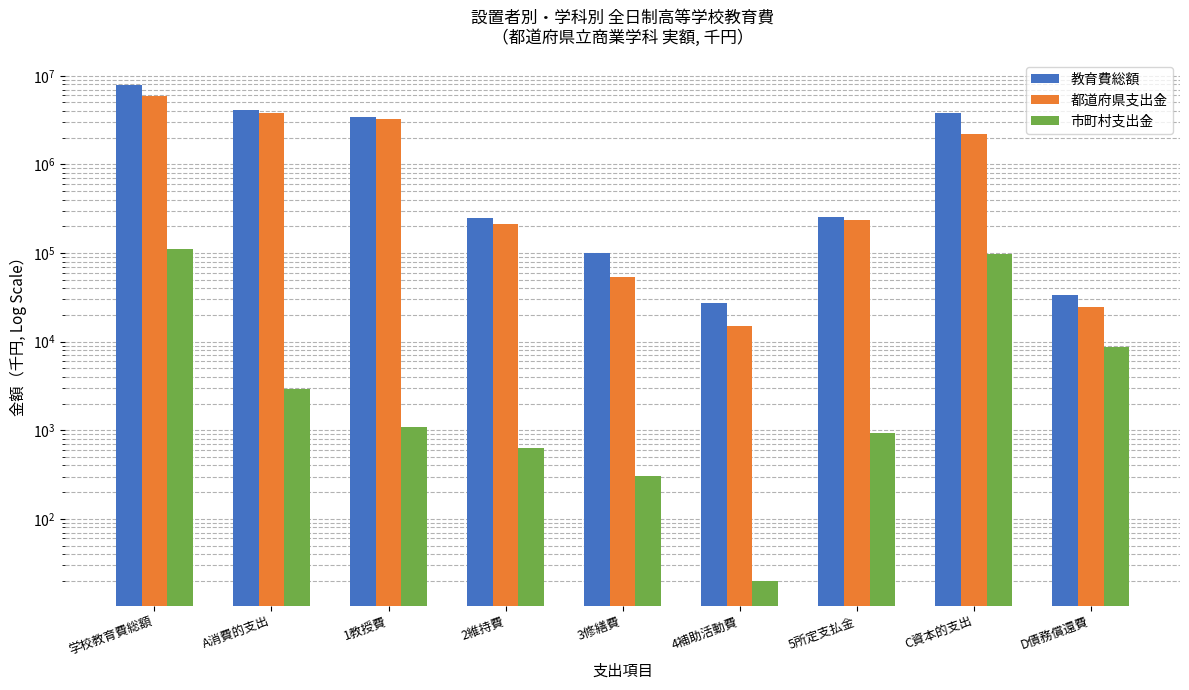

What value does the 市町村支出金 series have at C資本的支出?

98165